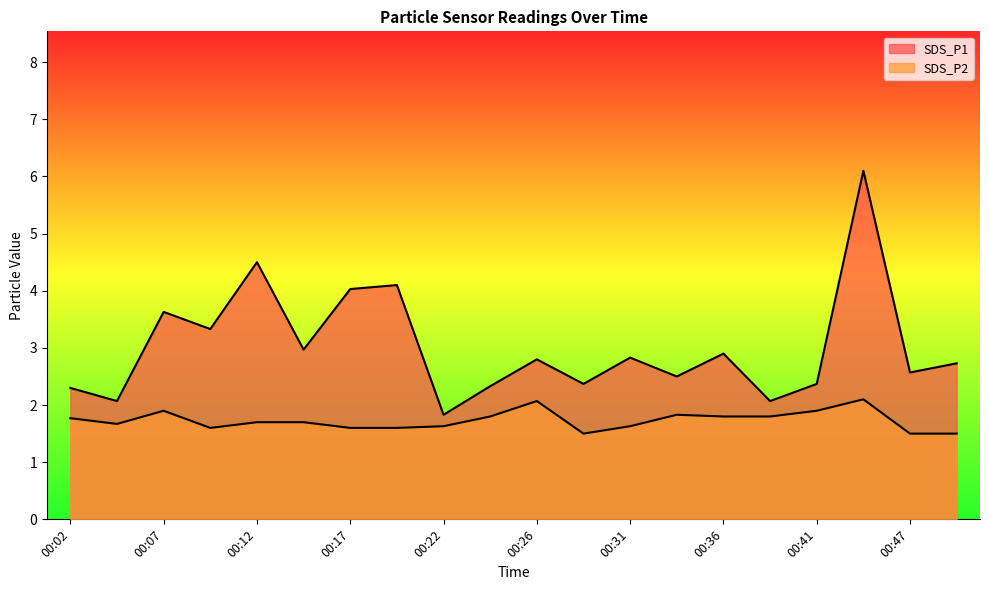

Is the value of SDS_P2 at 00:26 greater than the value of SDS_P1 at 00:22?

Yes